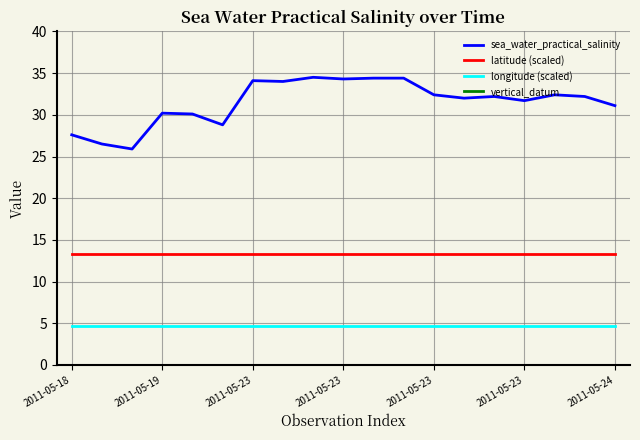

What is the greatest value displayed?

34.5